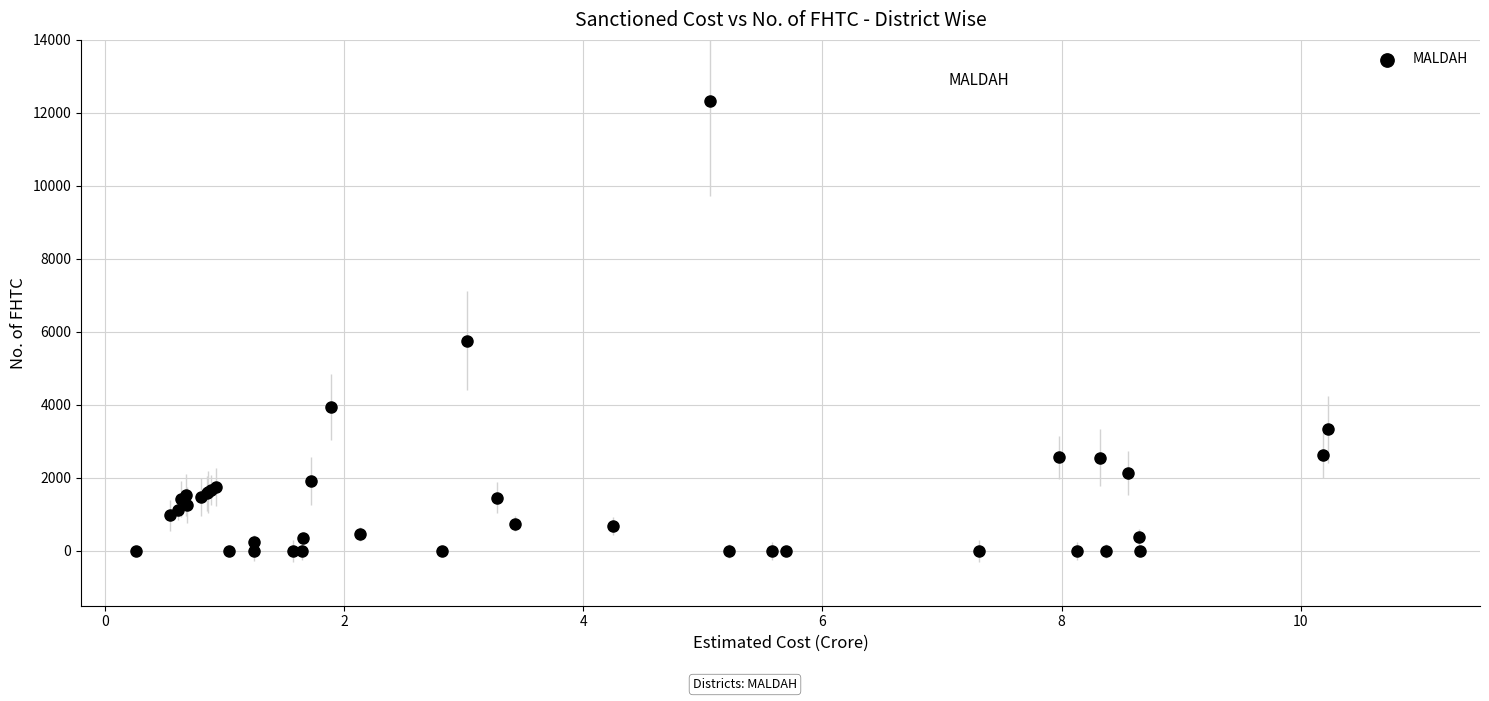

What Y value in the scatter plot is closest to 6157?

5765